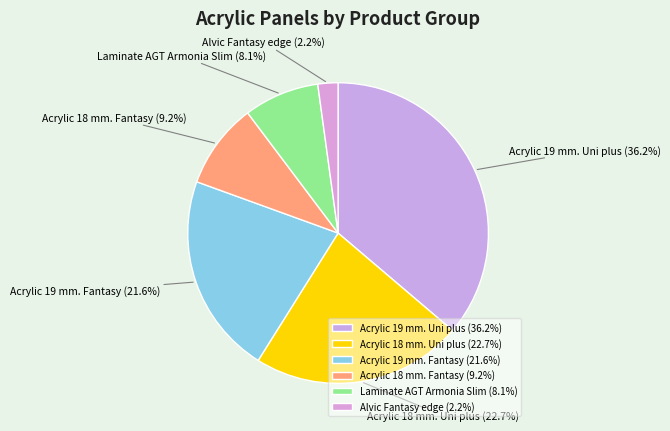

Rank the categories by value from highest to lowest.

Acrylic 19 mm. Uni plus, Acrylic 18 mm. Uni plus, Acrylic 19 mm. Fantasy, Acrylic 18 mm. Fantasy, Laminate AGT Armonia Slim, Alvic Fantasy edge